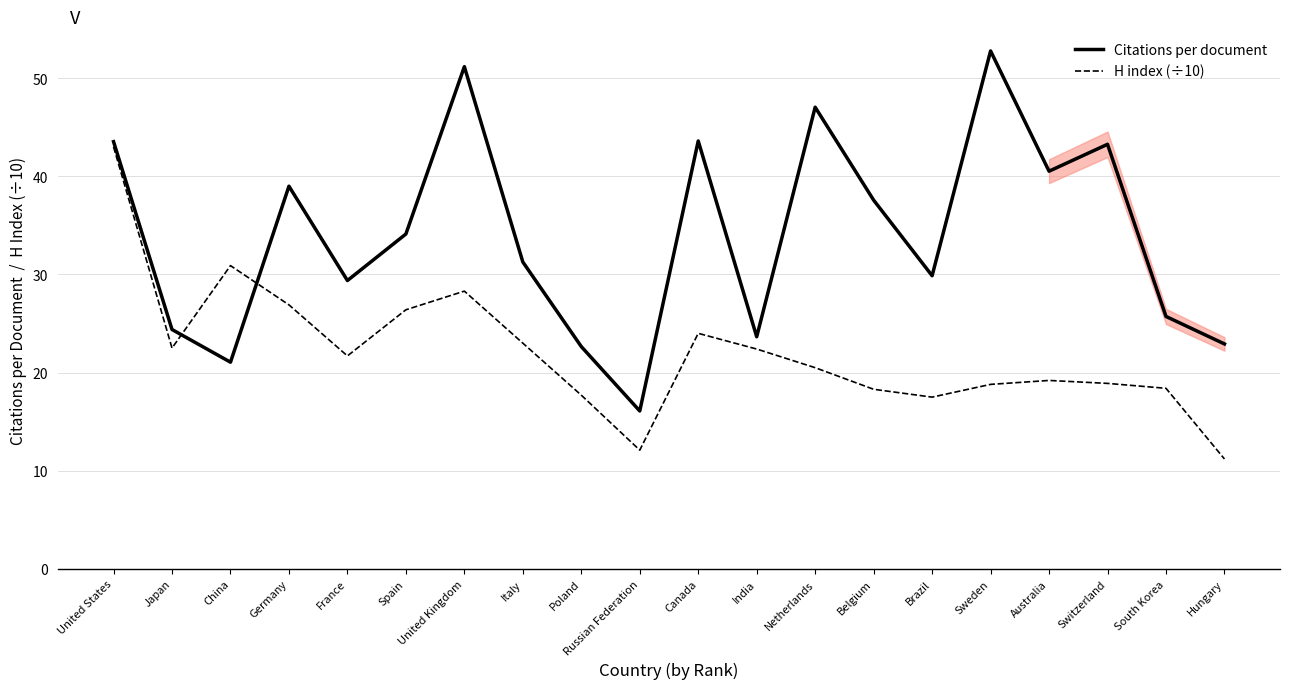

Which label corresponds to the largest value in the chart?

Sweden